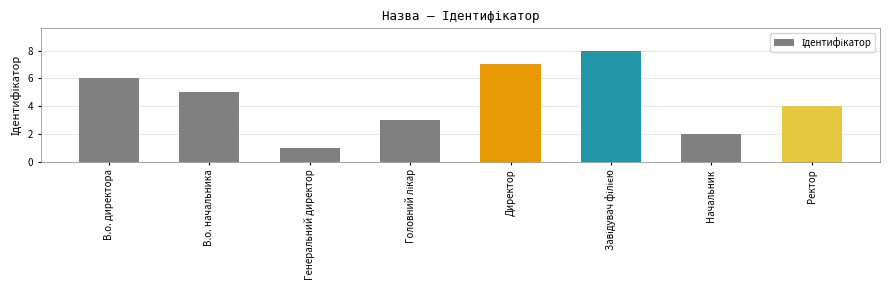

Reading left to right, extract all data points from this chart.

6	5	1	3	7	8	2	4